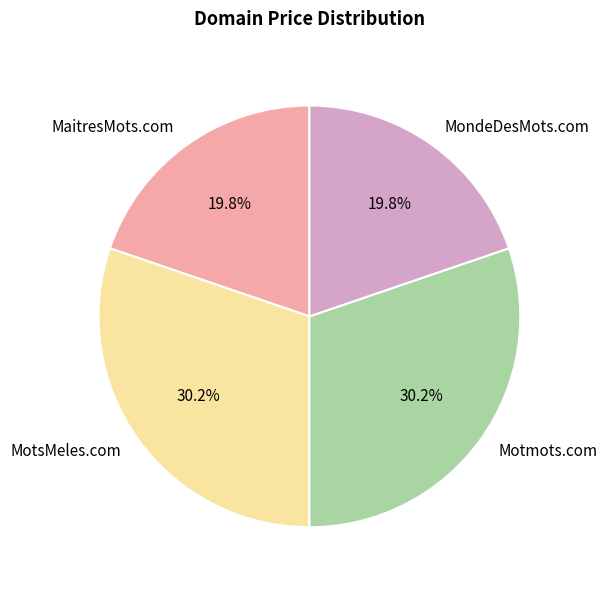

Does MotsMeles.com account for over 50% of the chart?

No